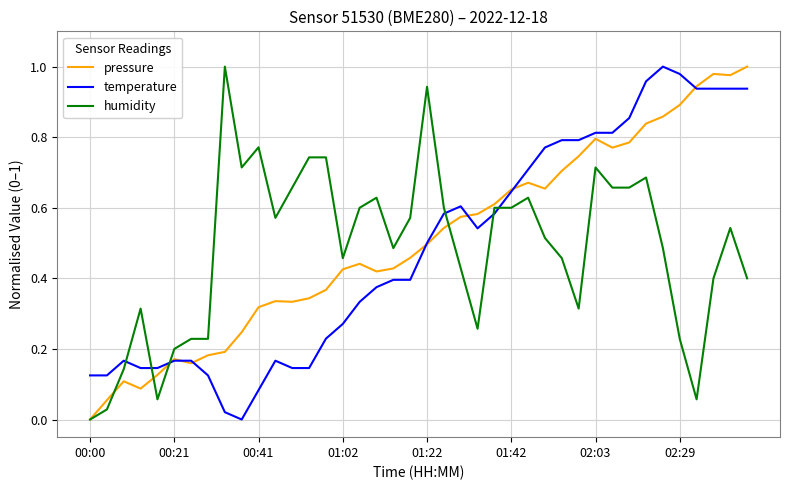

What is the difference between the second highest and minimum values in the temperature series?

1.0